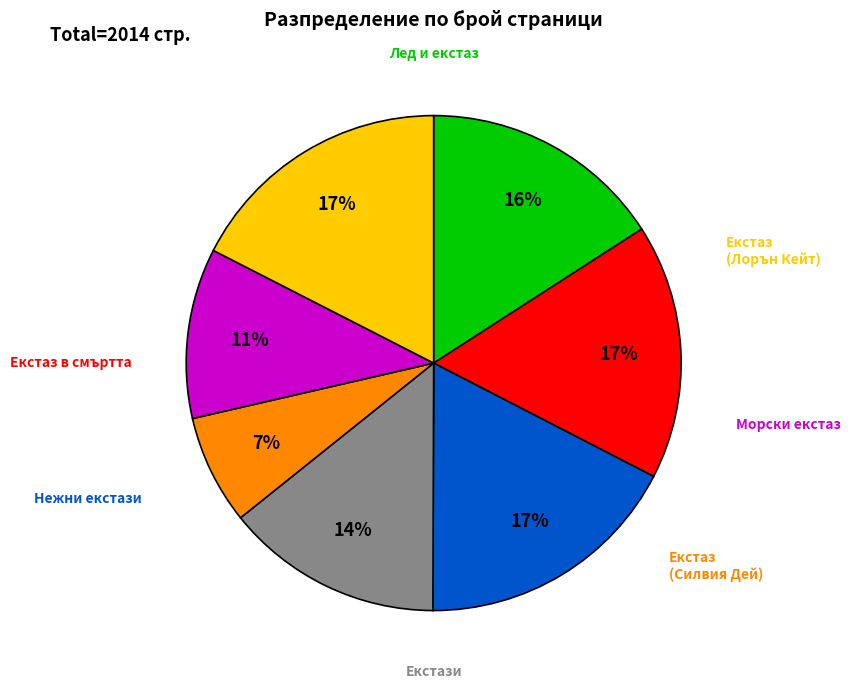

How many segments does this pie chart have?

7